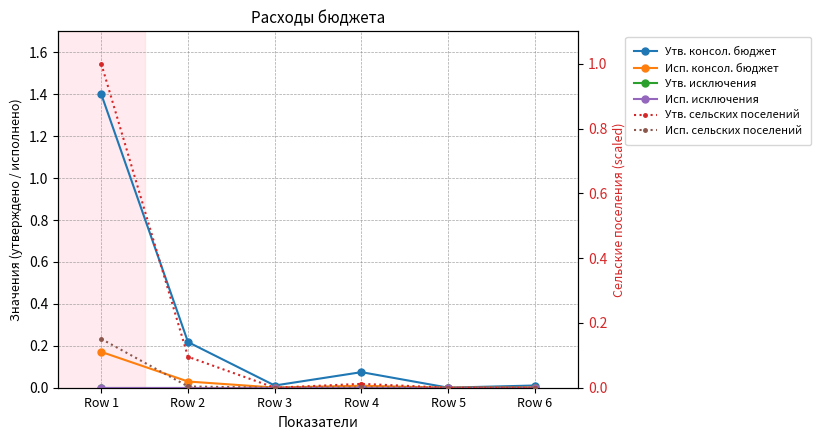

What is the maximum value shown in the chart?

1.4